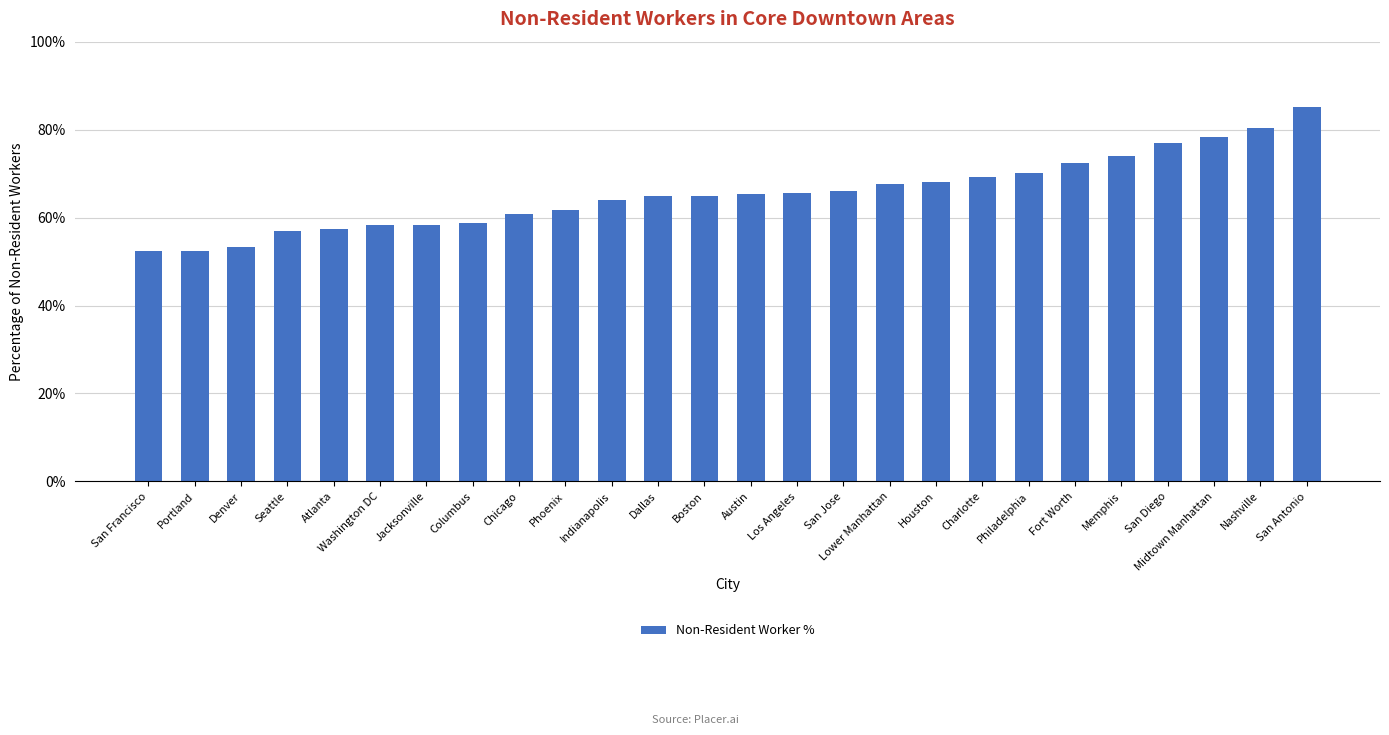

What is the sum of all values?

17.0